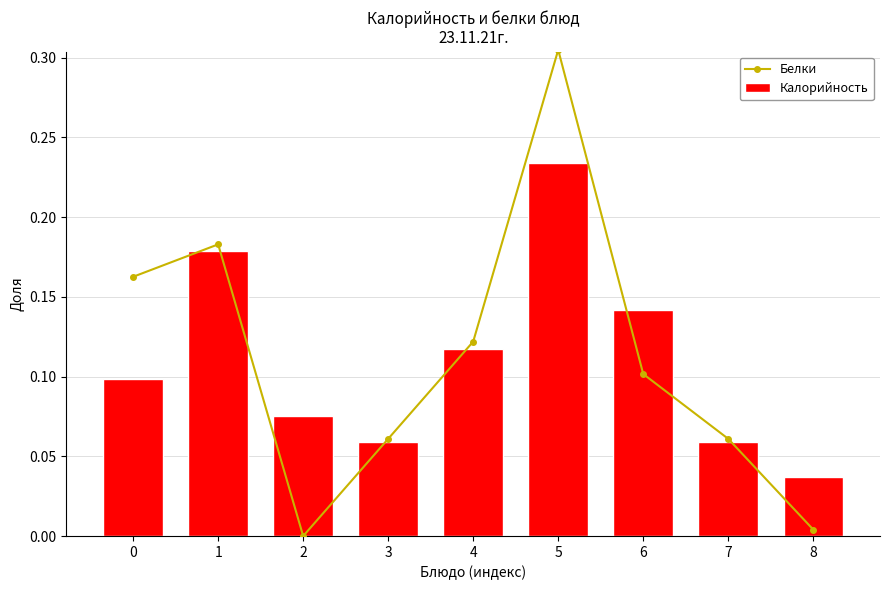

What is the value of the Калорийность bar at the 8th from the left?

0.1